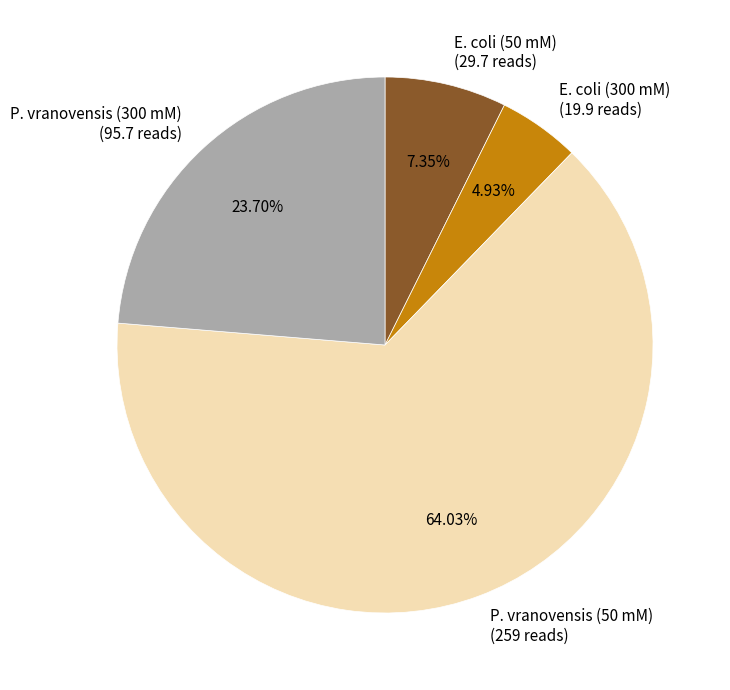

Combined, do E. coli (50 mM) (29.7 reads) and E. coli (300 mM) (19.9 reads) account for over 50%?

No